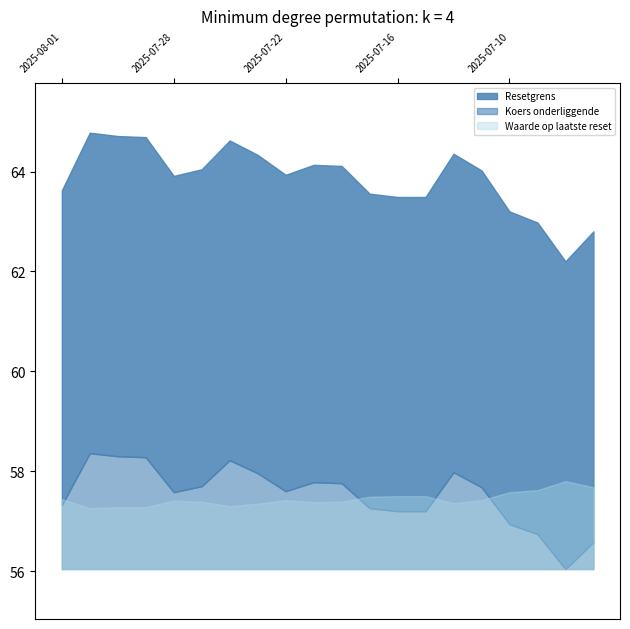

At which category is the sum across all series the highest?

2025-07-31